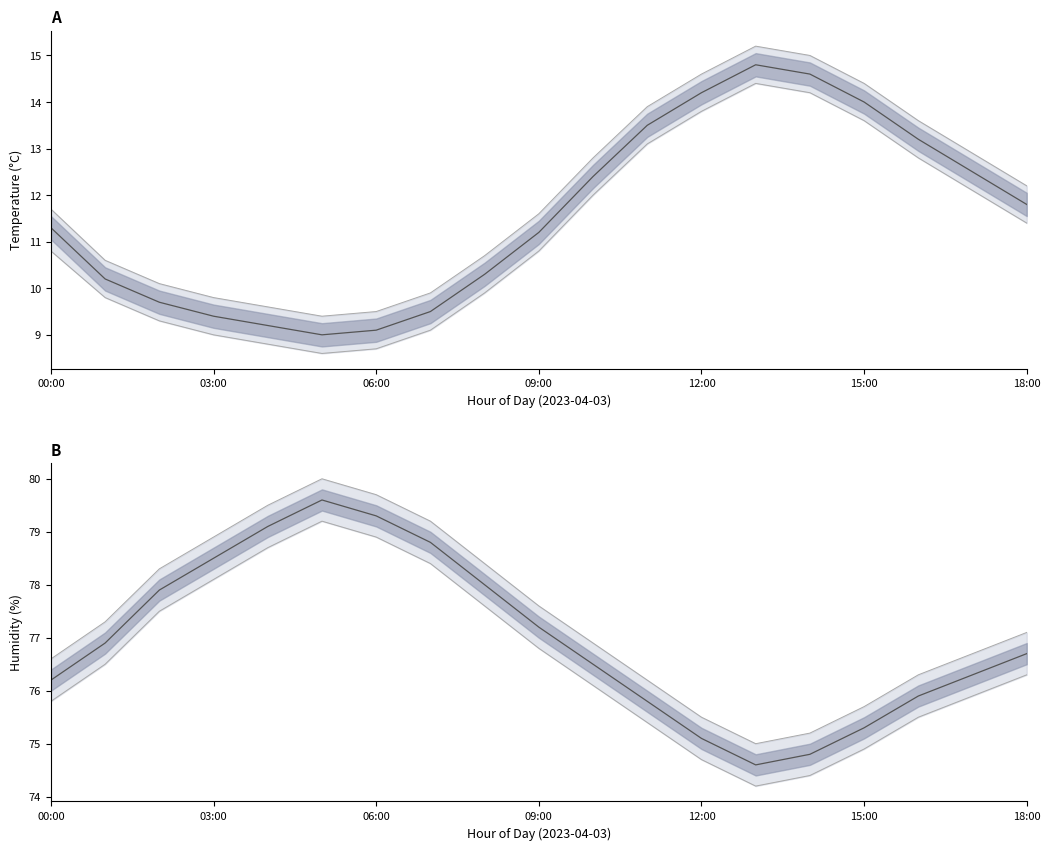

What is the difference between the highest and lowest values at 17?

64.6